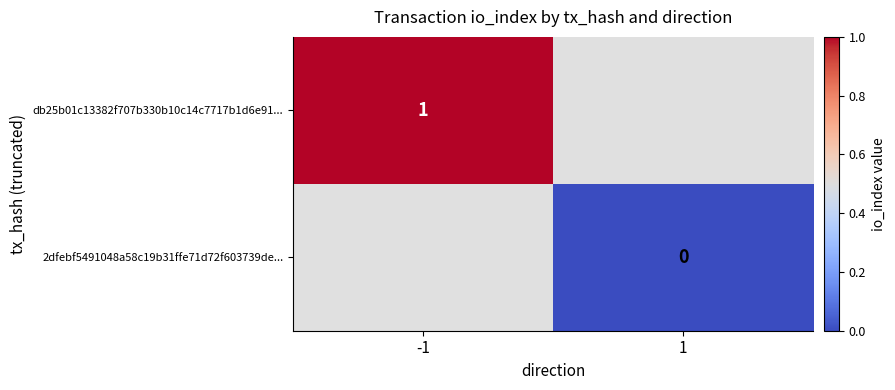

Is the value of 2dfebf5491048a58c19b31ffe71d72f603739de... at 1 greater than the value of db25b01c13382f707b330b10c14c7717b1d6e91... at -1?

No